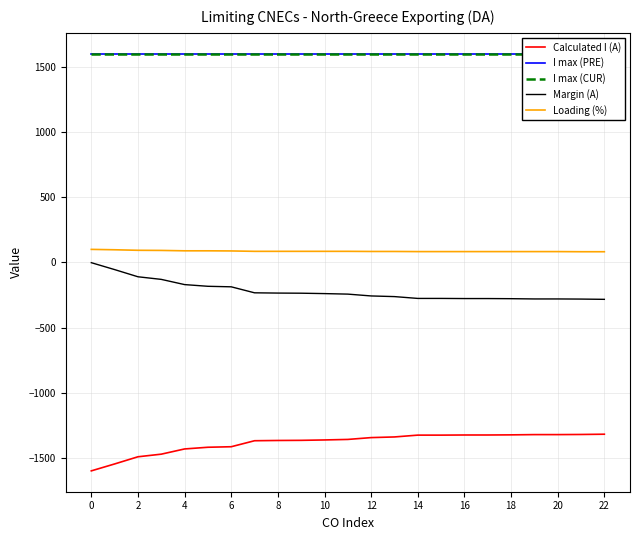

What is the maximum value for Calculated I (A)?

-1317